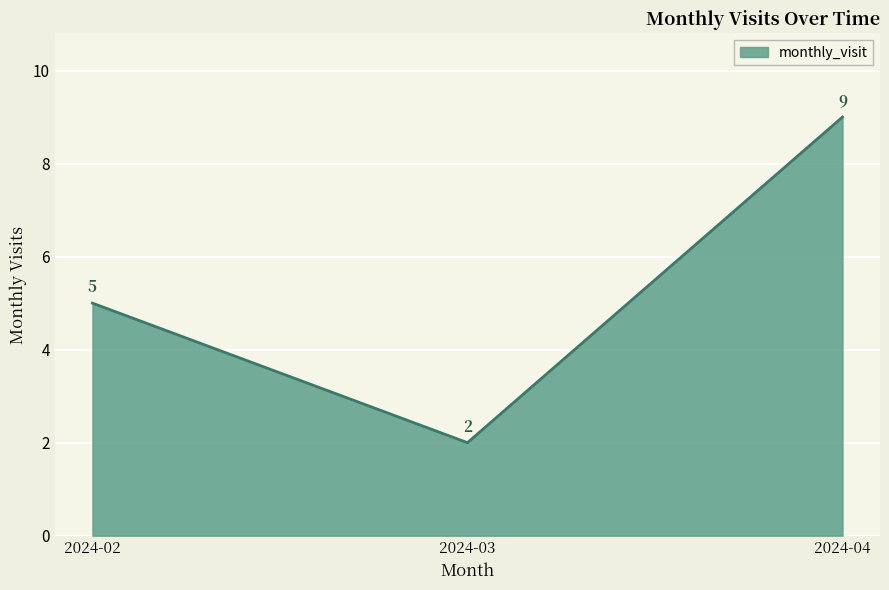

The value at 2024-03 is 2. True or false?

True